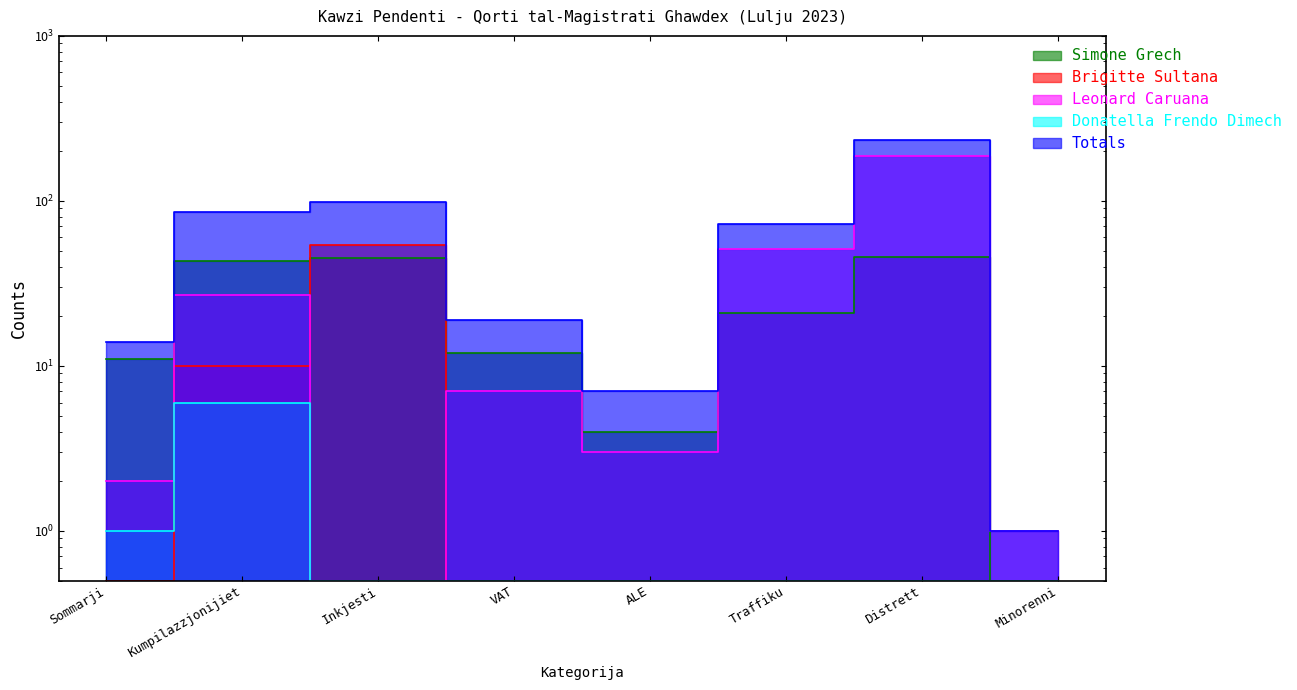

What is the difference between the second highest and minimum values in the Donatella Frendo Dimech series?

0.5